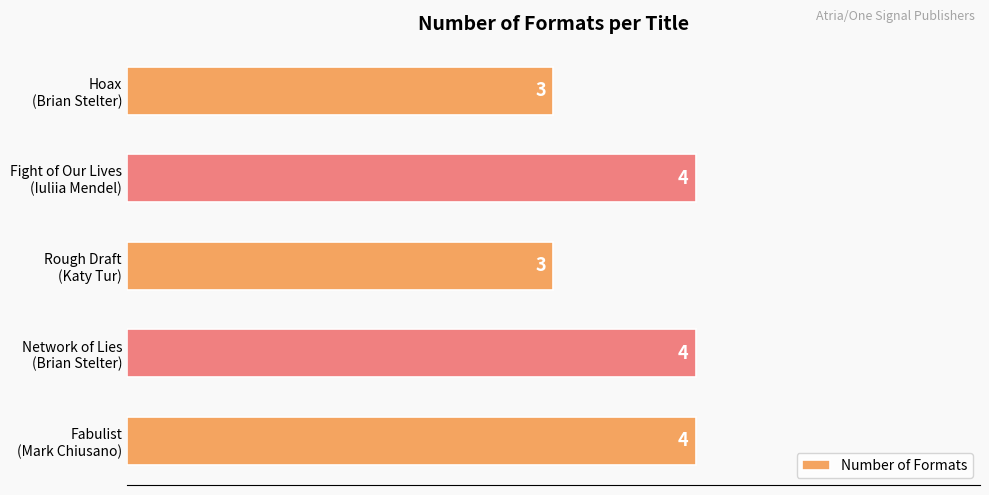

Does the chart contain stacked bars?

No